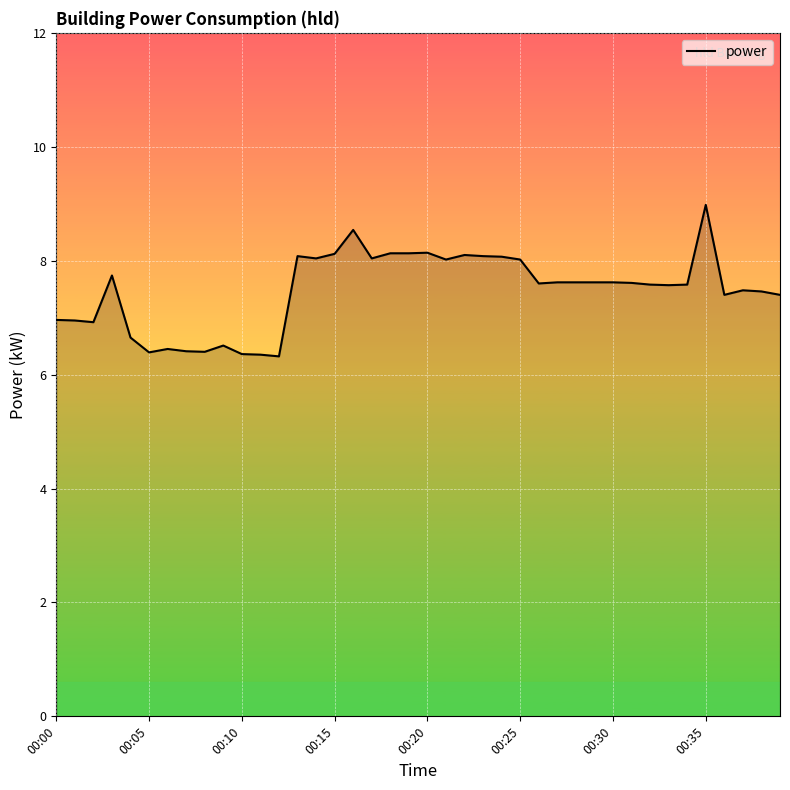

What is the greatest value displayed?

9.0